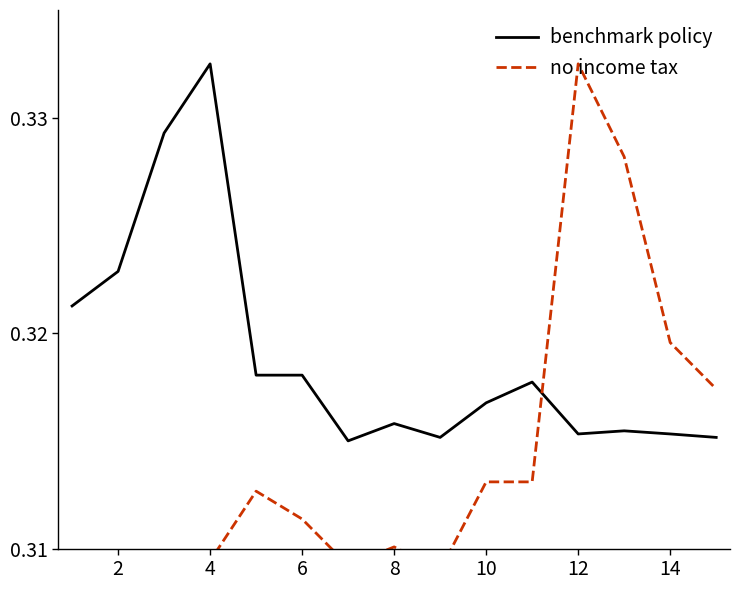

The value of benchmark policy at 8 is 0.1. True or false?

False